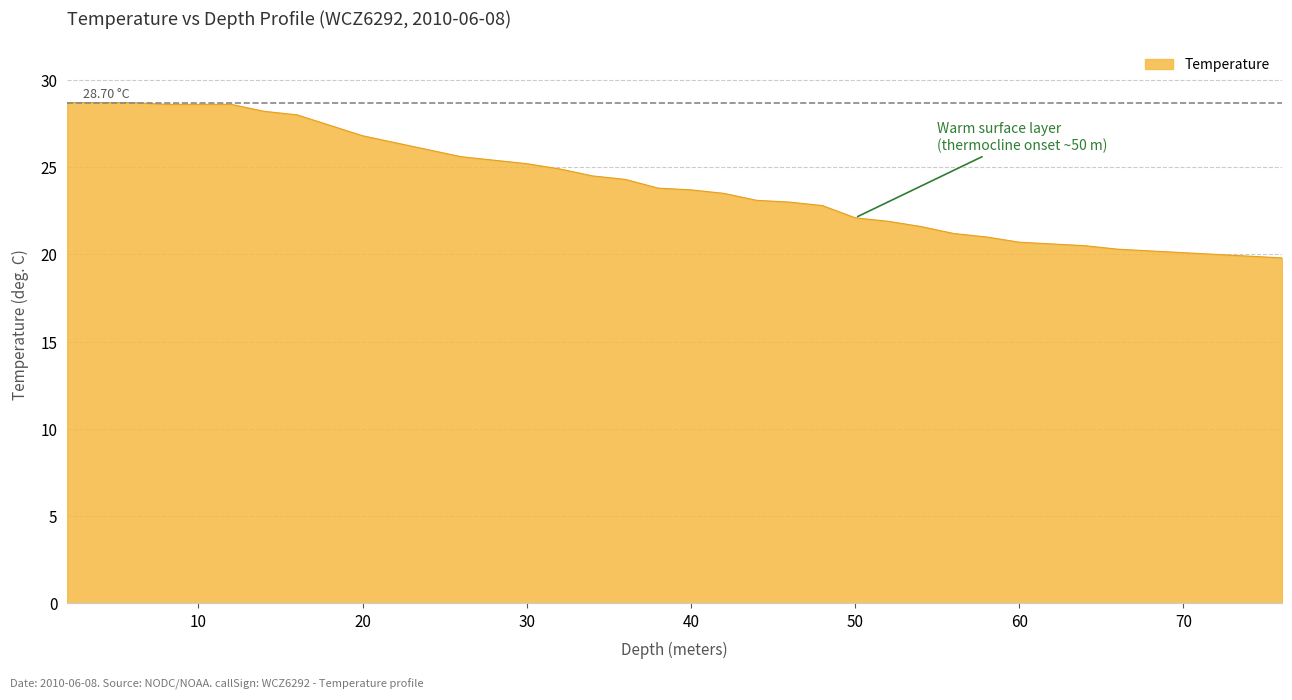

What is the difference between the maximum and minimum values?

8.9